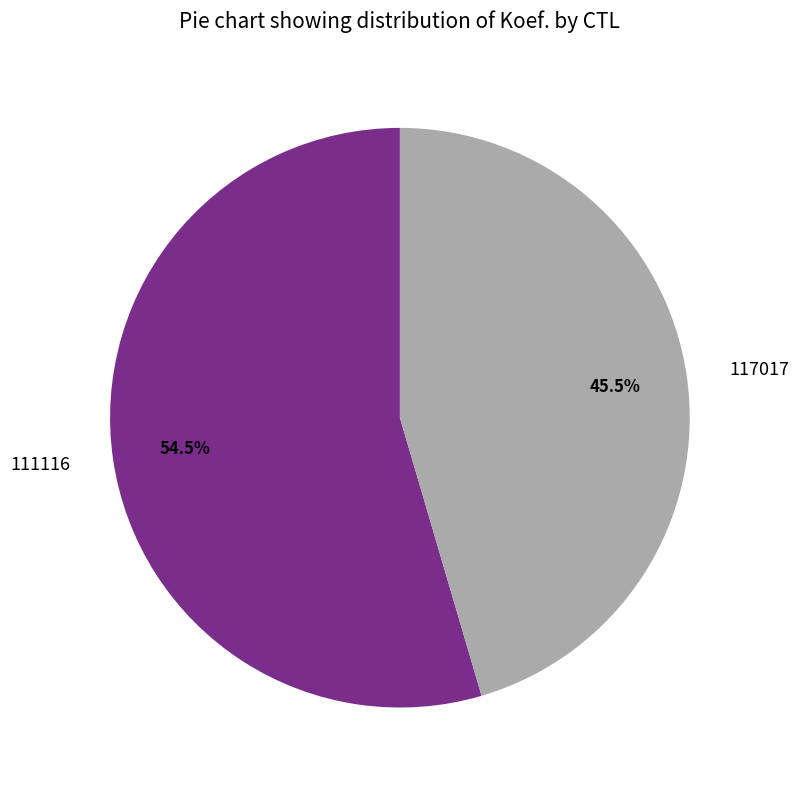

Is the sum of 117017 and 111116 greater than half?

Yes